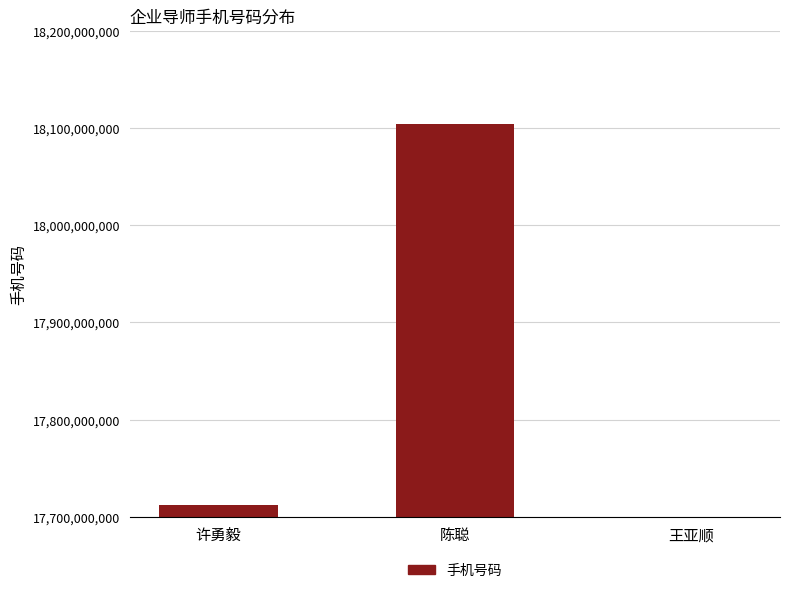

Rank the categories by value from highest to lowest.

陈聪, 许勇毅, 王亚顺